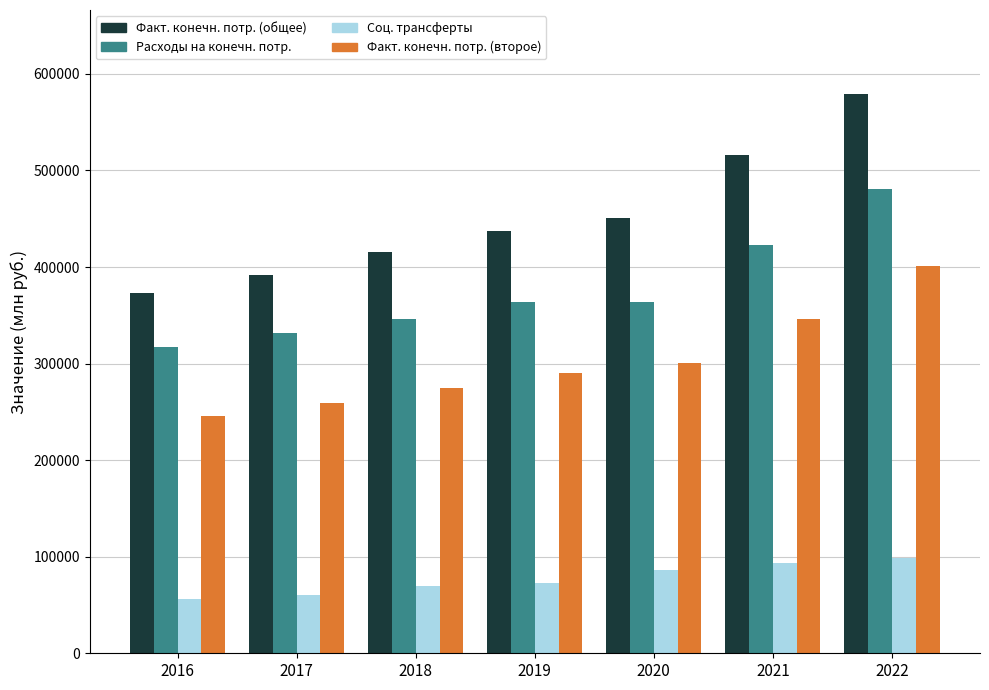

What is the minimum value shown in the chart?

55954.0